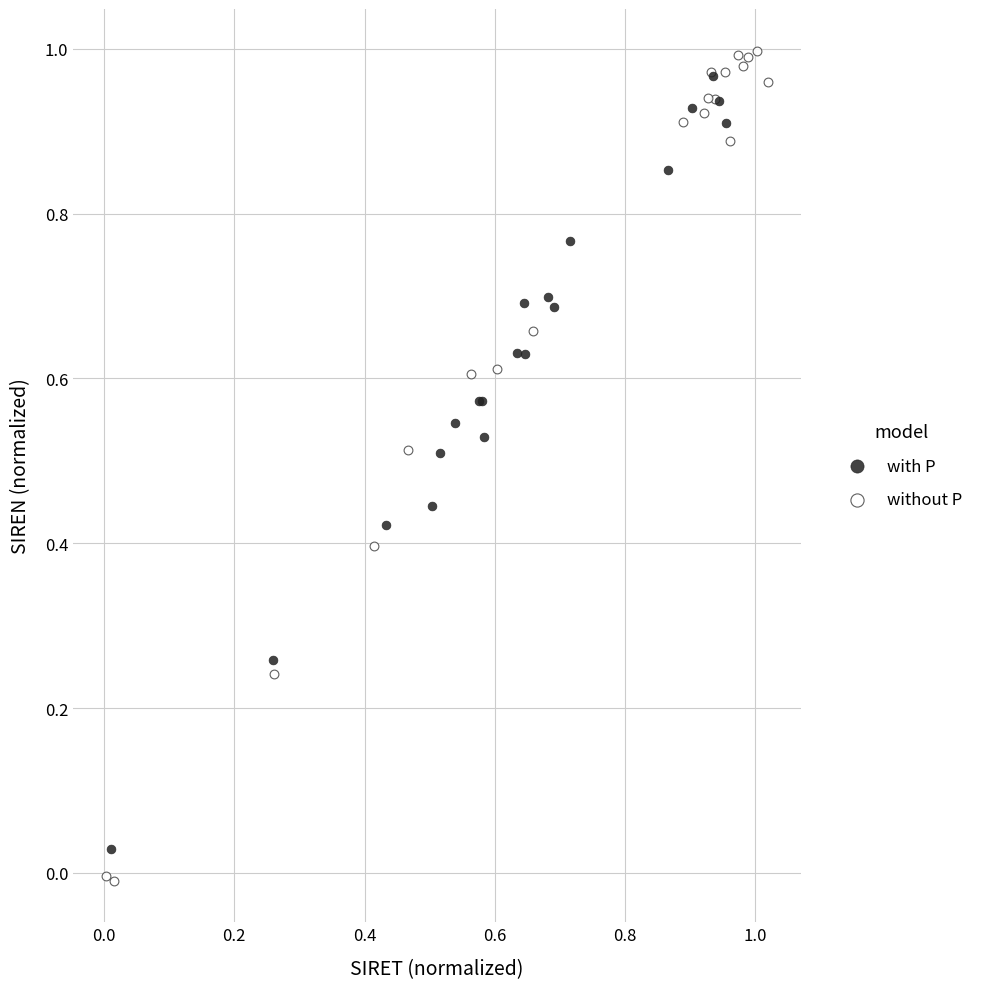

Which series contains the lowest Y value?

without P